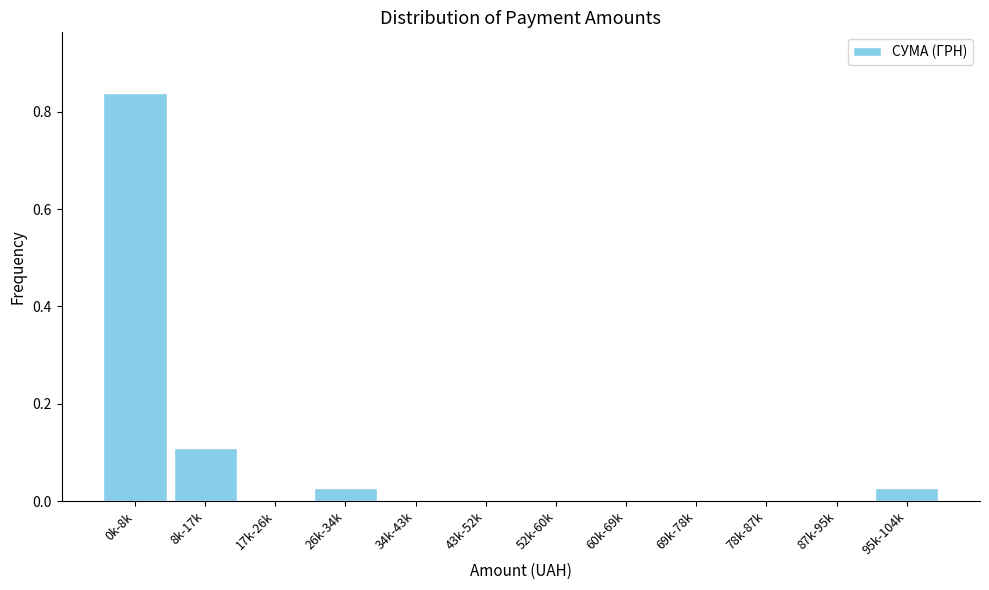

What is the change in value from 0k-8k to 43k-52k?

-0.8